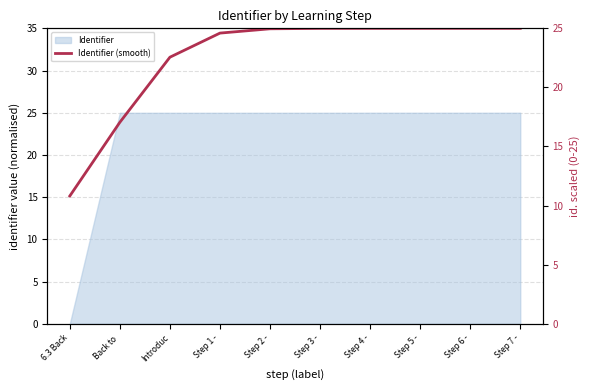

The chart shows a value of 22.6 at Introduc. True or false?

True